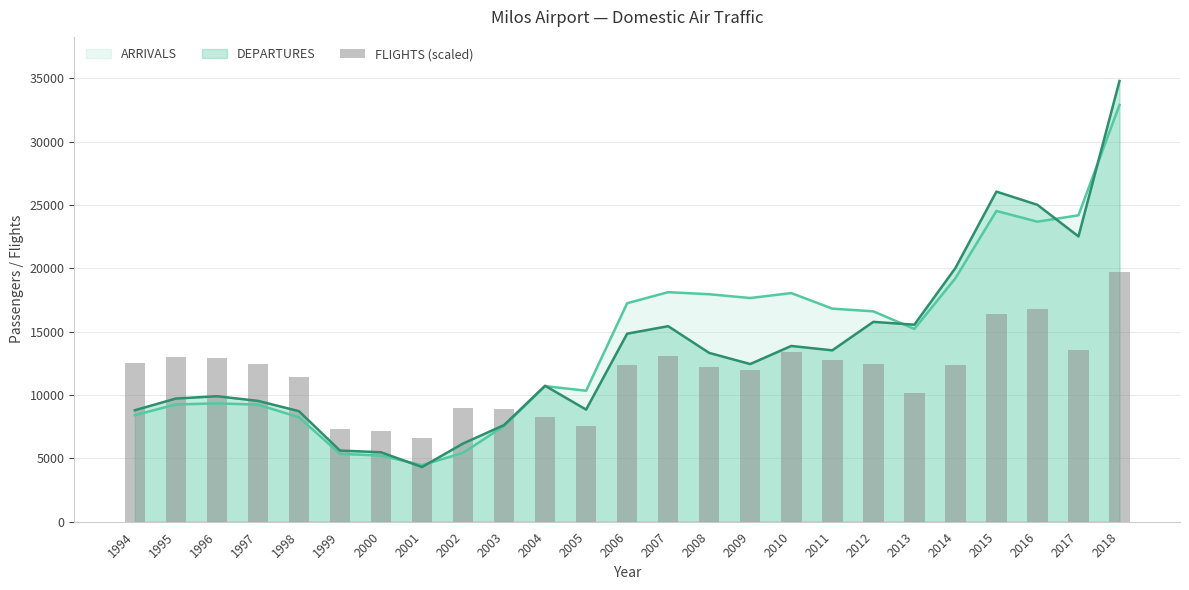

Count the number of values greater than 12355.

14